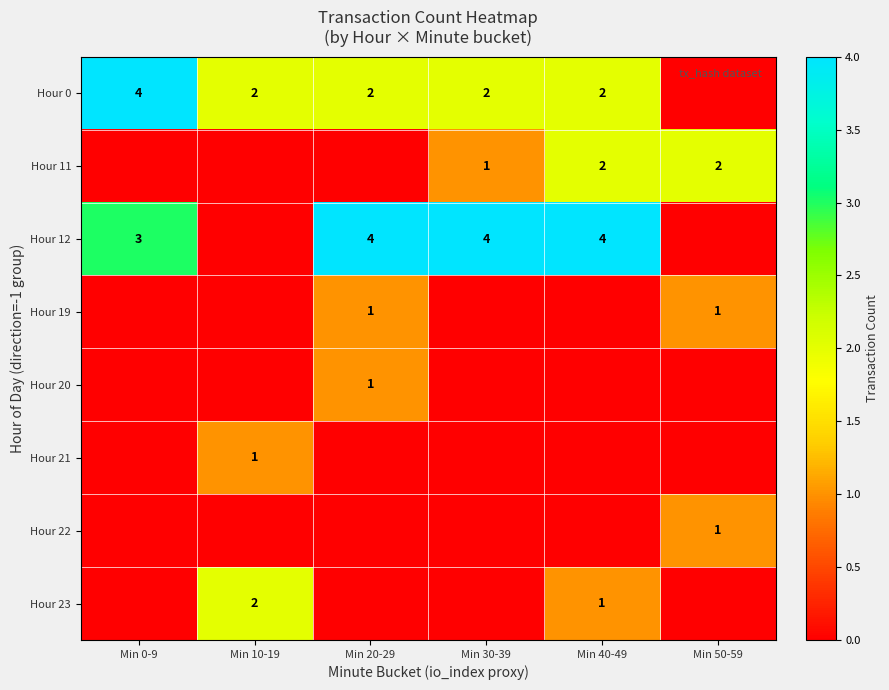

True or false: Hour 12 has a value of 4 at Min 20-29.

True